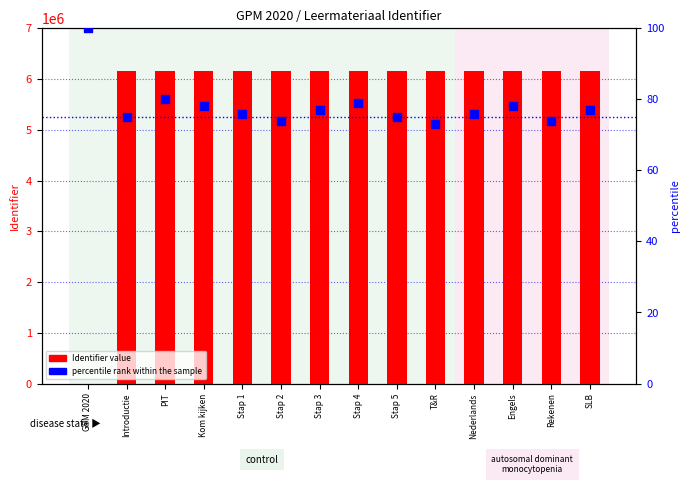

Which series has the largest total across all categories?

Identifier (value)